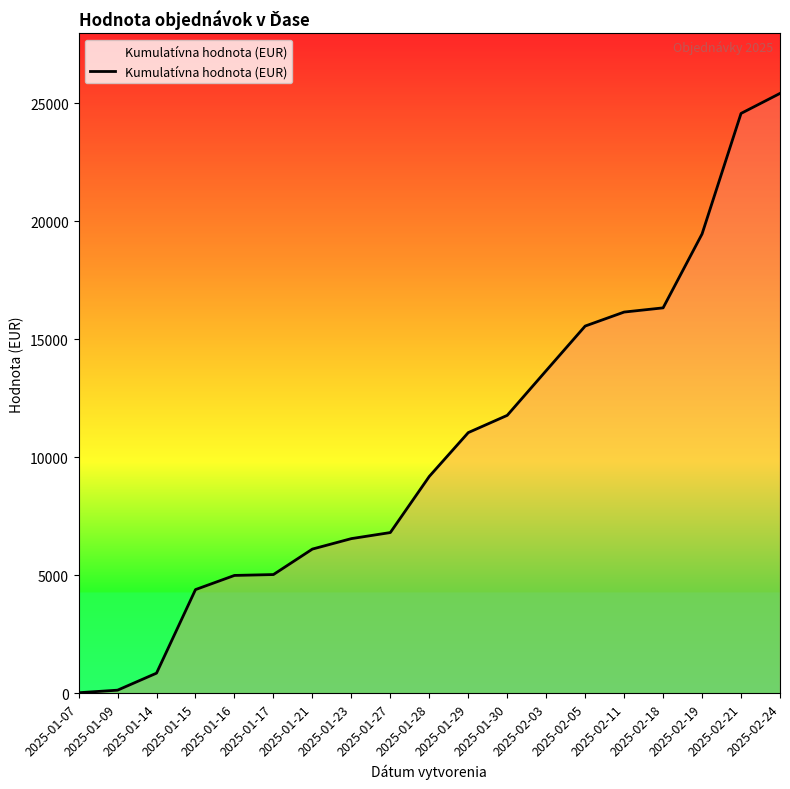

At which category does the chart reach its peak across all series?

2025-02-24